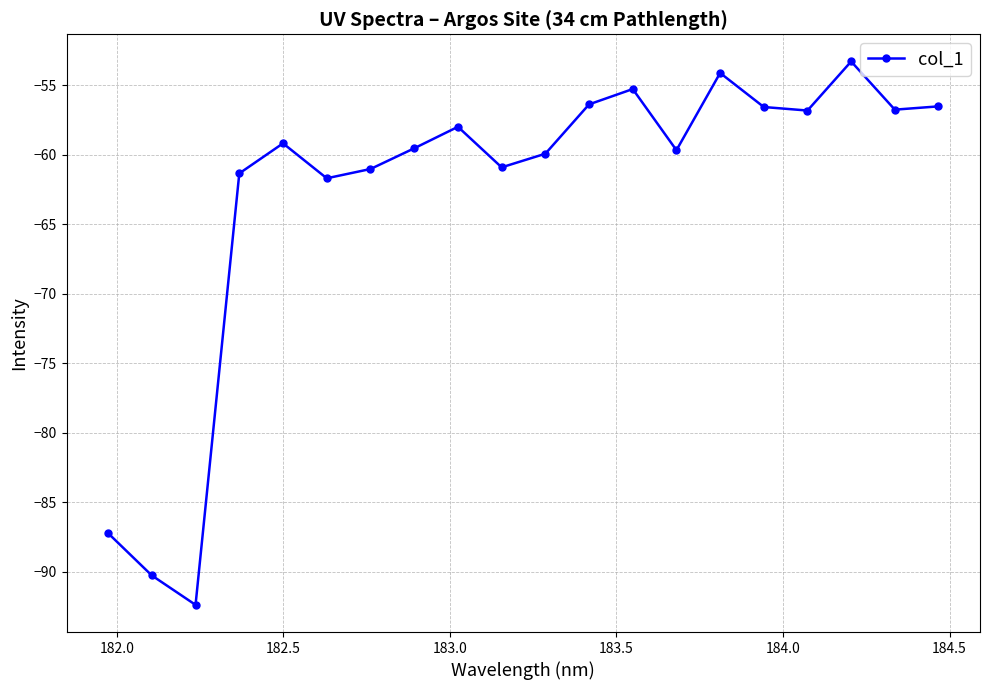

What is the average value?

-62.9